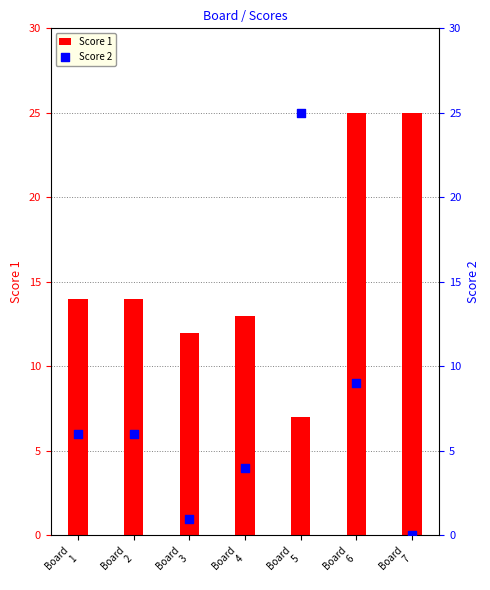

Is the value of Score 2 at Board
7 greater than the value of Score 1 at Board
3?

No